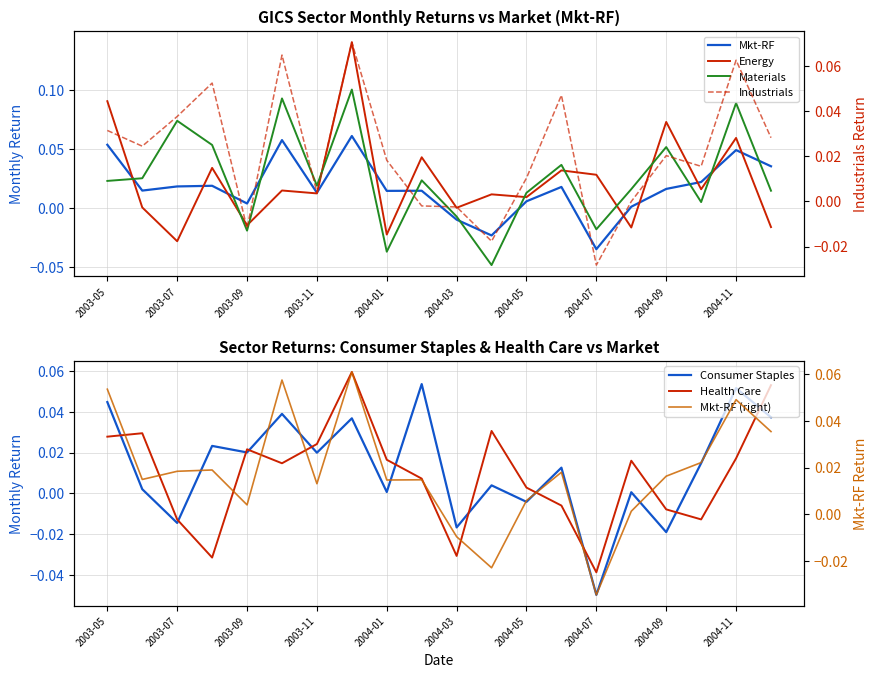

Reading left to right, extract all data points from this chart.

Mkt-RF: 0.1	0.0	0.0	0.0	0.0	0.1	0.0	0.1	0.0	0.0	-0.0	-0.0	0.0	0.0	-0.0	0.0	0.0	0.0	0.0	0.0
Energy: 0.1	0.0	-0.0	0.0	-0.0	0.0	0.0	0.1	-0.0	0.0	0.0	0.0	0.0	0.0	0.0	-0.0	0.1	0.0	0.1	-0.0
Materials: 0.0	0.0	0.1	0.1	-0.0	0.1	0.0	0.1	-0.0	0.0	-0.0	-0.0	0.0	0.0	-0.0	0.0	0.1	0.0	0.1	0.0
Industrials: 0.0	0.0	0.0	0.1	-0.0	0.1	0.0	0.1	0.0	-0.0	-0.0	-0.0	0.0	0.0	-0.0	-0.0	0.0	0.0	0.1	0.0
Consumer Staples: 0.0	0.0	-0.0	0.0	0.0	0.0	0.0	0.0	0.0	0.1	-0.0	0.0	-0.0	0.0	-0.0	0.0	-0.0	0.0	0.1	0.0
Health Care: 0.0	0.0	-0.0	-0.0	0.0	0.0	0.0	0.1	0.0	0.0	-0.0	0.0	0.0	-0.0	-0.0	0.0	-0.0	-0.0	0.0	0.1